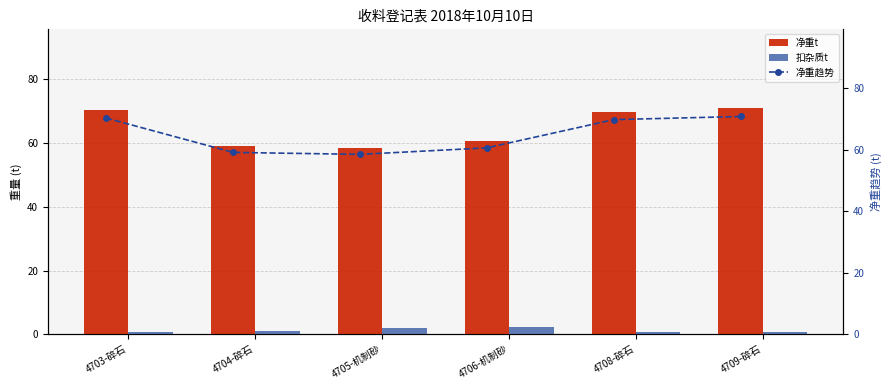

Reading left to right, list all the values displayed in this chart.

净重t: 70.3	59.2	58.5	60.7	69.8	70.9
扣杂质t: 0.8	1.2	2.0	2.2	0.8	0.9
净重趋势: 70.3	59.2	58.5	60.7	69.8	70.9